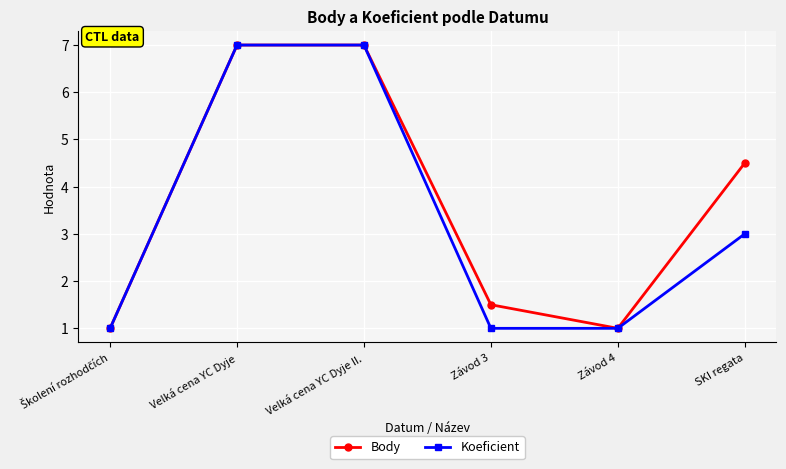

Read the Body value at Velká cena YC Dyje.

7.0